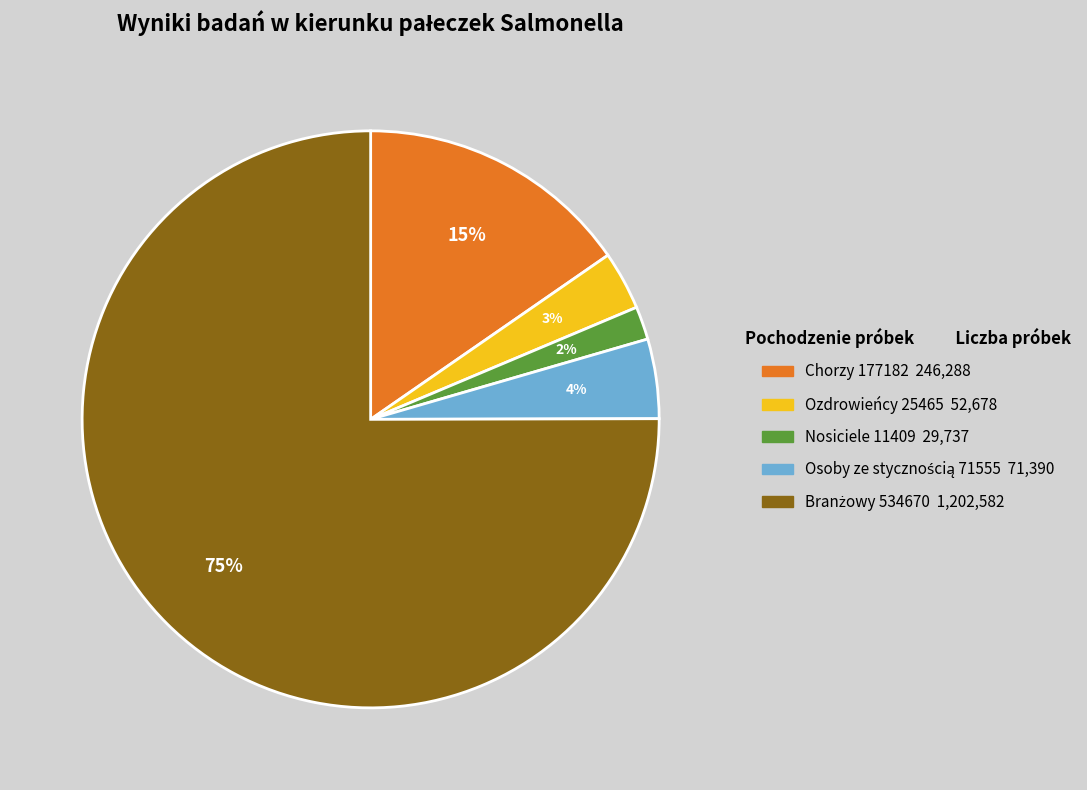

To the nearest percent, what is the difference between the Nosiciele 11409 and Ozdrowieńcy 25465 slice percentages?

1%